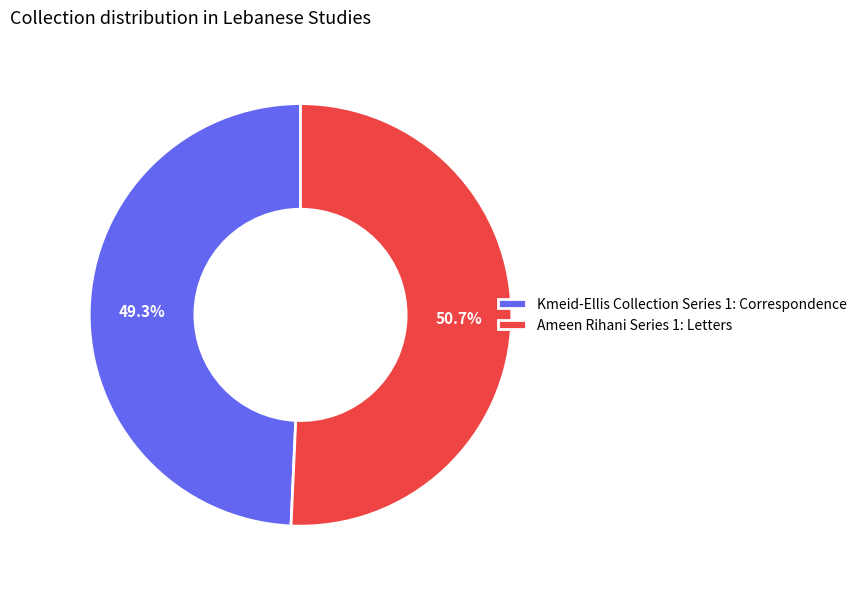

Does any single category account for the majority?

Yes